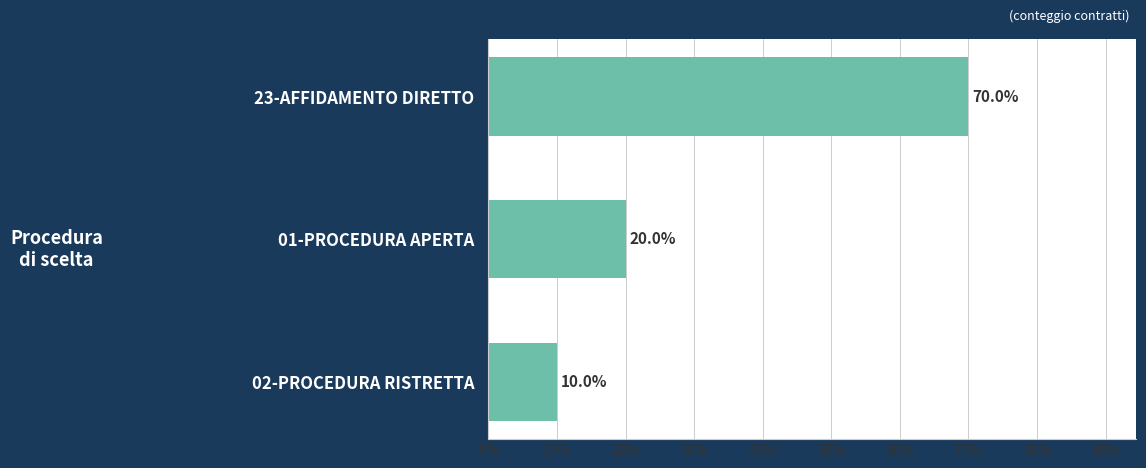

Reading top to bottom, what are all the values shown in this chart?

70	20	10